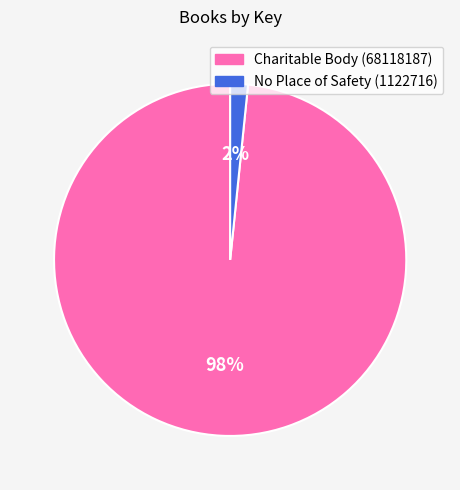

To the nearest percent, what is the combined percentage of No Place of Safety (1122716) and Charitable Body (68118187)?

100%